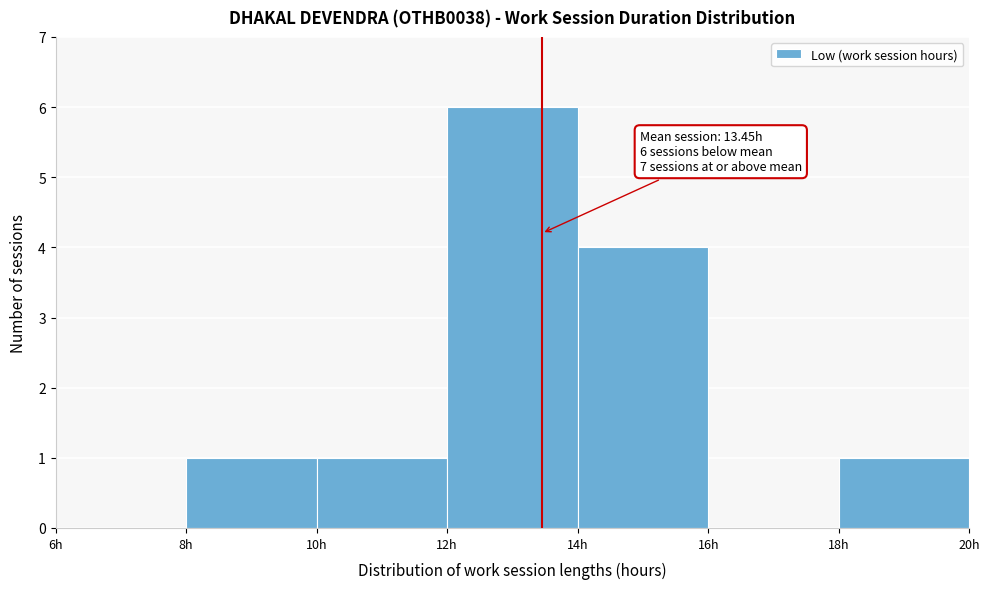

Which range on the x-axis has the tallest bar?

12 to 14